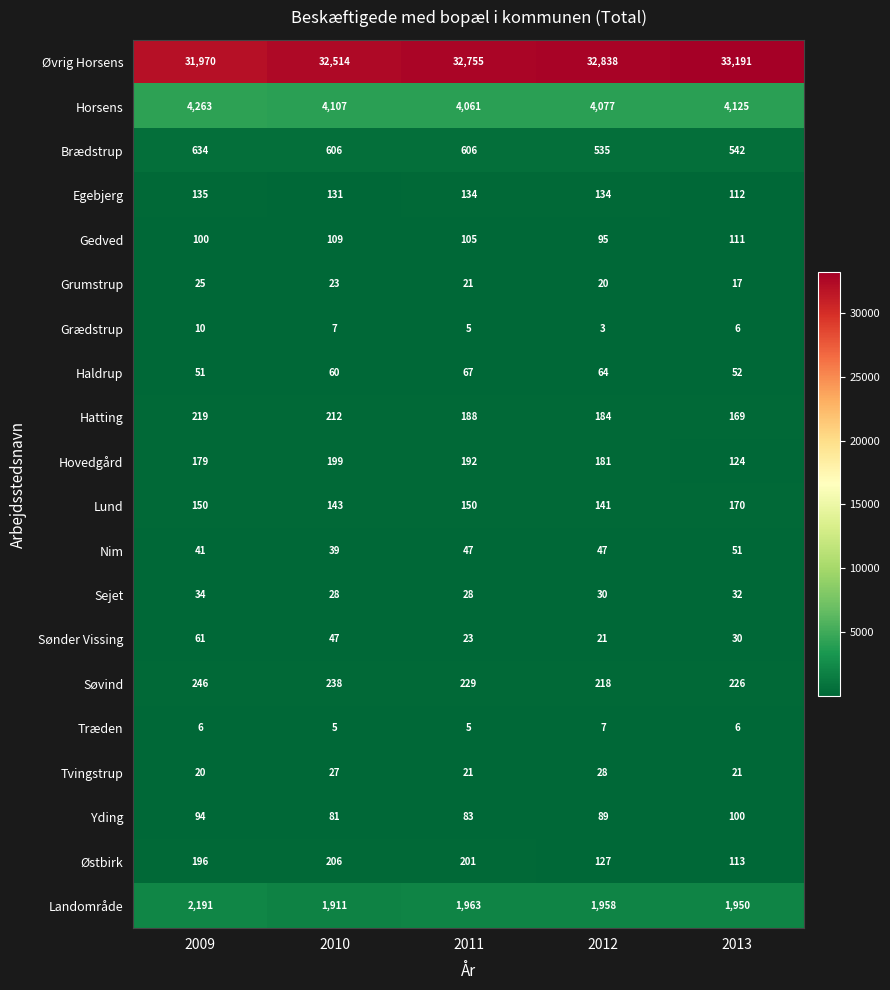

What is the minimum value for Østbirk?

113